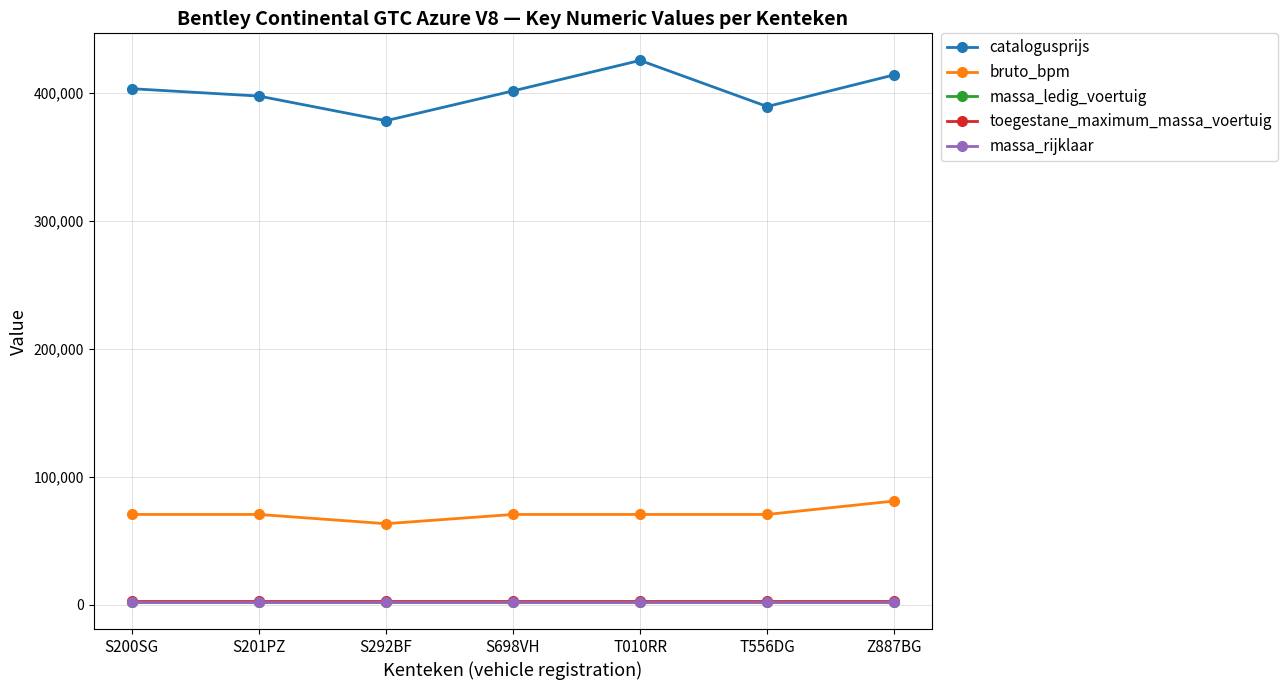

Which label corresponds to the largest value in the chart?

T010RR